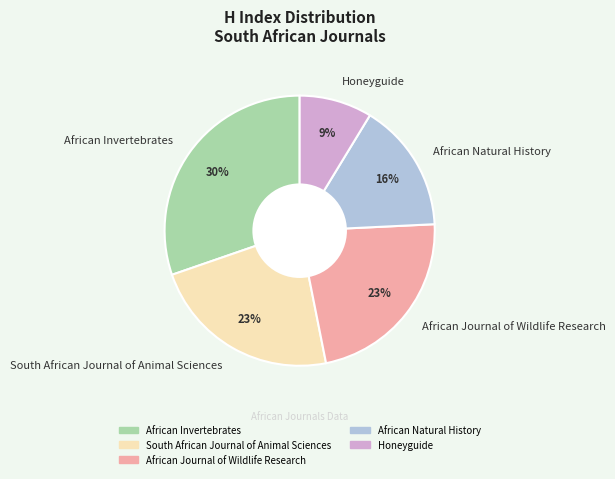

Does African Natural History represent more than half of the total?

No